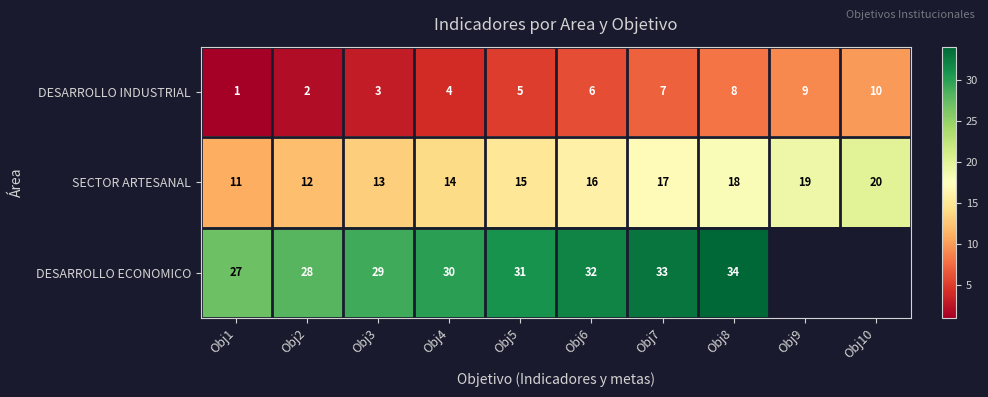

What is the spread (max minus min) of values at Obj2?

26